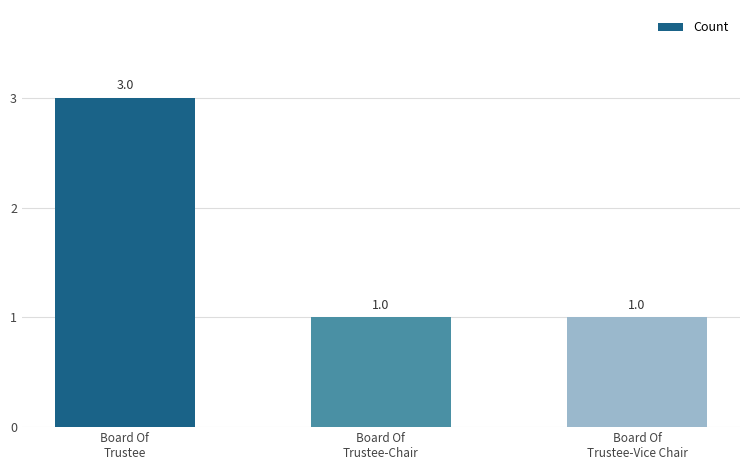

Is it true that the value at Board Of
Trustee is 2?

False